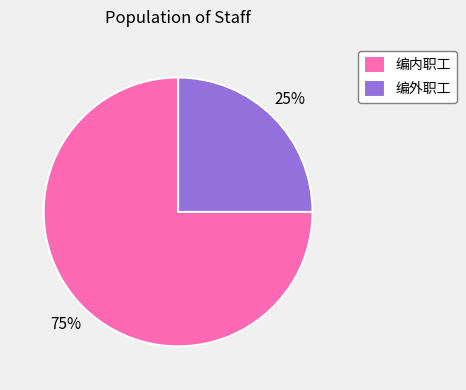

To the nearest percent, what is the difference between the largest and smallest slice percentages?

50%